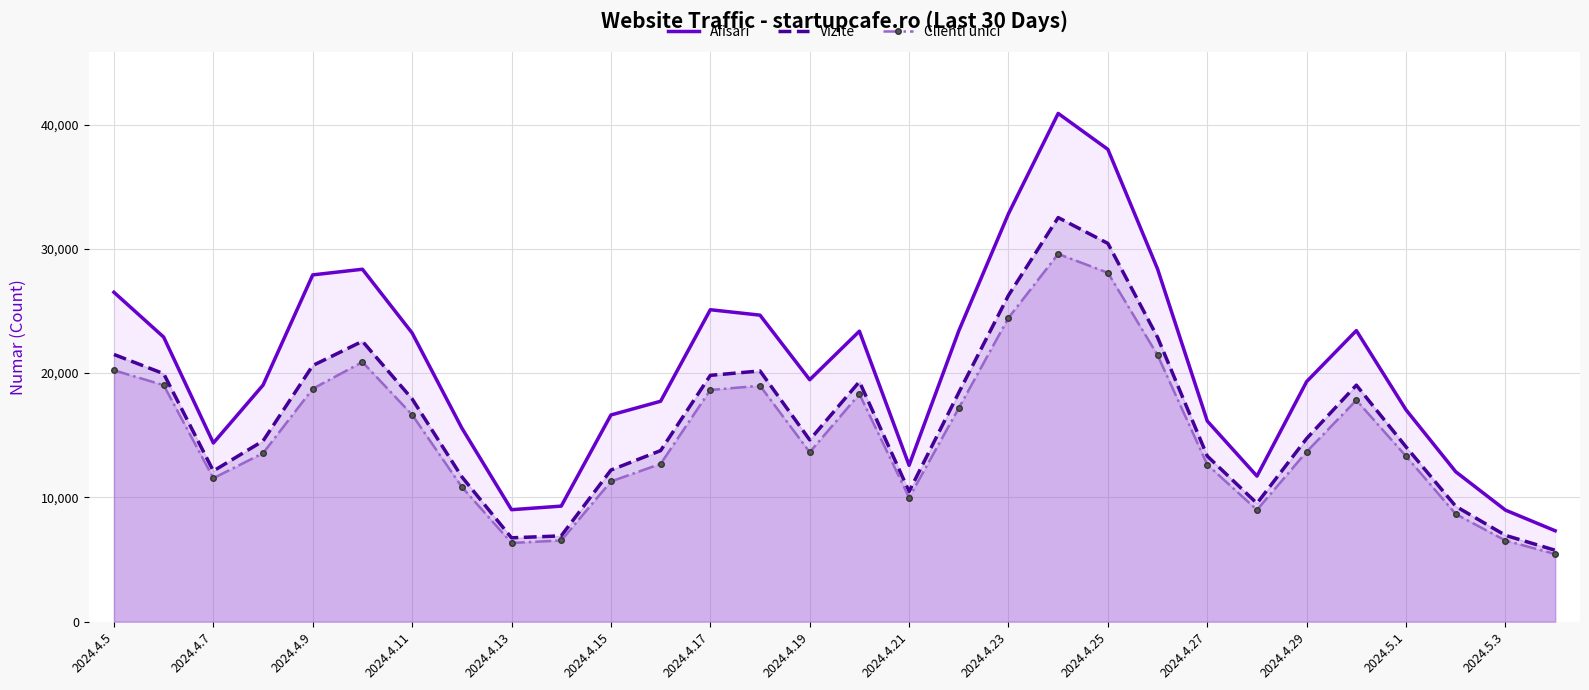

Which series has the largest range (max minus min)?

Afisari